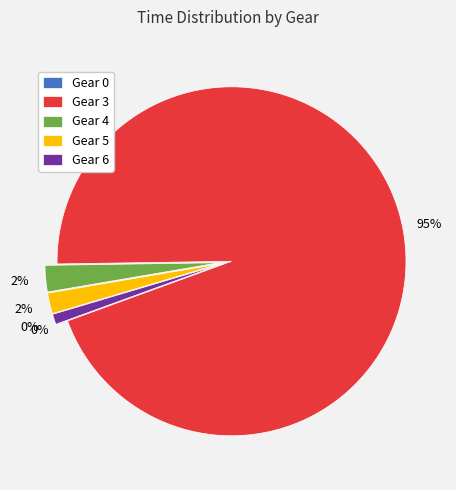

Approximately how many times larger is the value at Gear 6 compared to Gear 4?

0.4